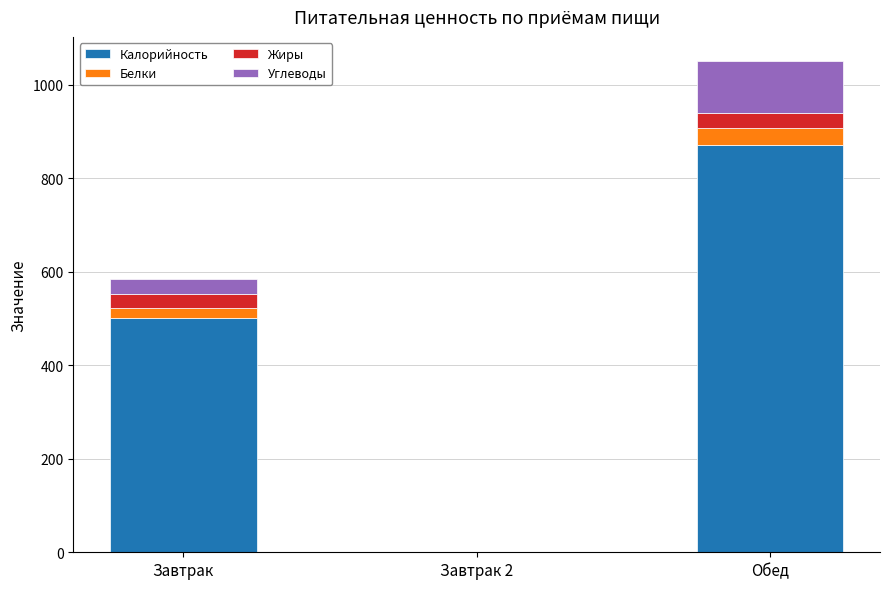

What is the sum of all Калорийность values?

1372.7